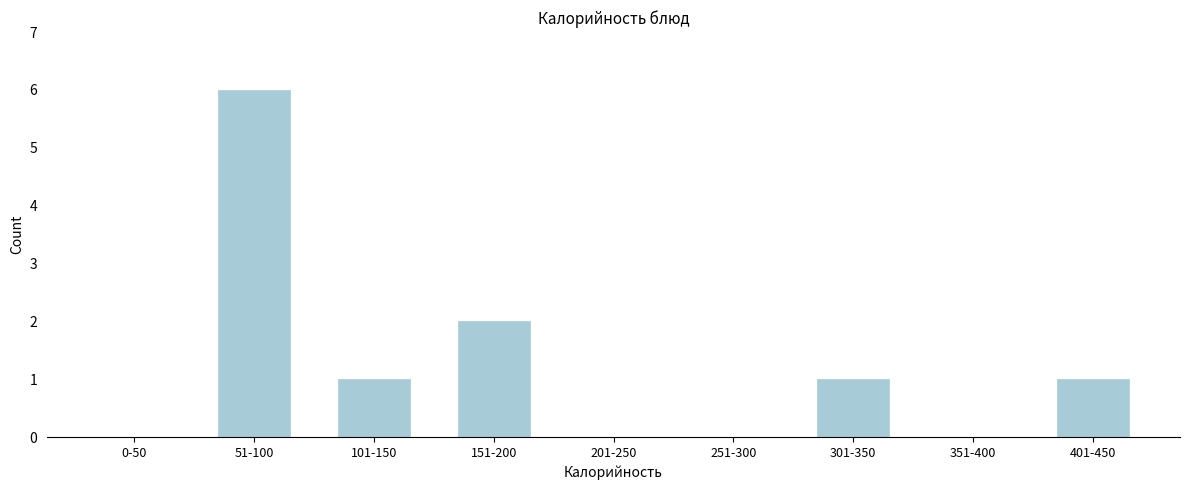

Reading left to right, what are all the values shown in this chart?

0-50=0	51-100=6	101-150=1	151-200=2	201-250=0	251-300=0	301-350=1	351-400=0	401-450=1